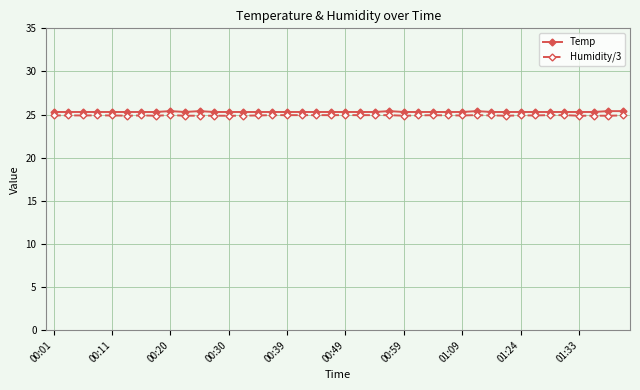

True or false: Humidity/3 and Temp intersect in this chart.

False